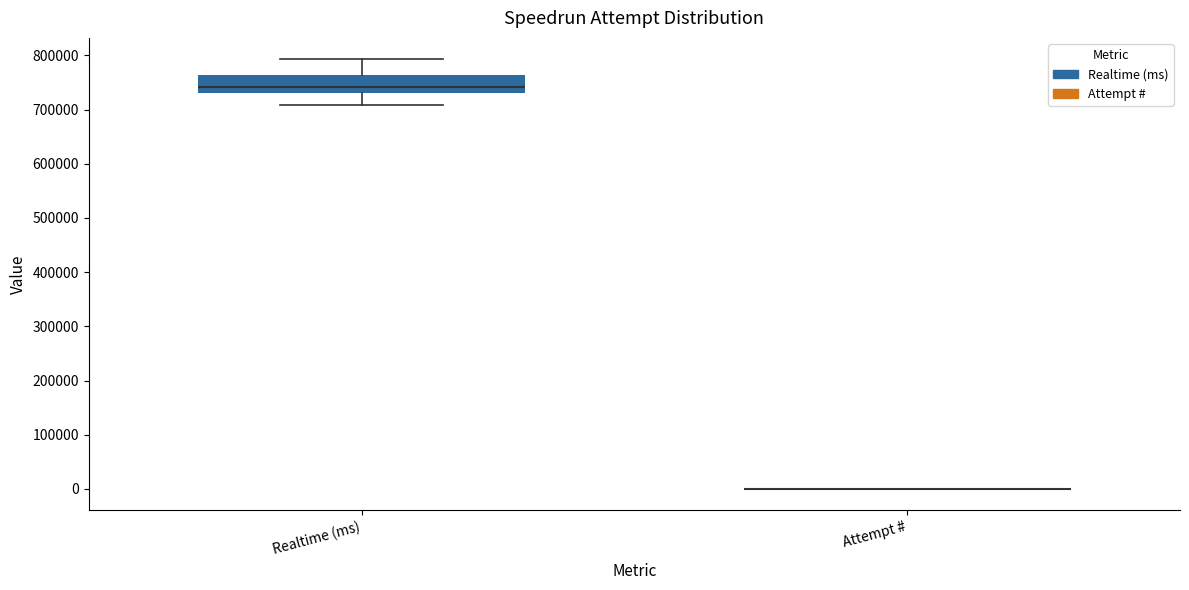

Reading left to right, transcribe this box plot: for each box, give where its median line is, the range the box spans, and where its two whiskers end, as read against the y-axis. The values are not printed on the chart, so give them approximately, as read against the axis.

Realtime (ms): median 740000, box 730000 to 760000, whiskers 710000 to 790000
Attempt #: box collapsed to a line at 0, whiskers 0 to 0